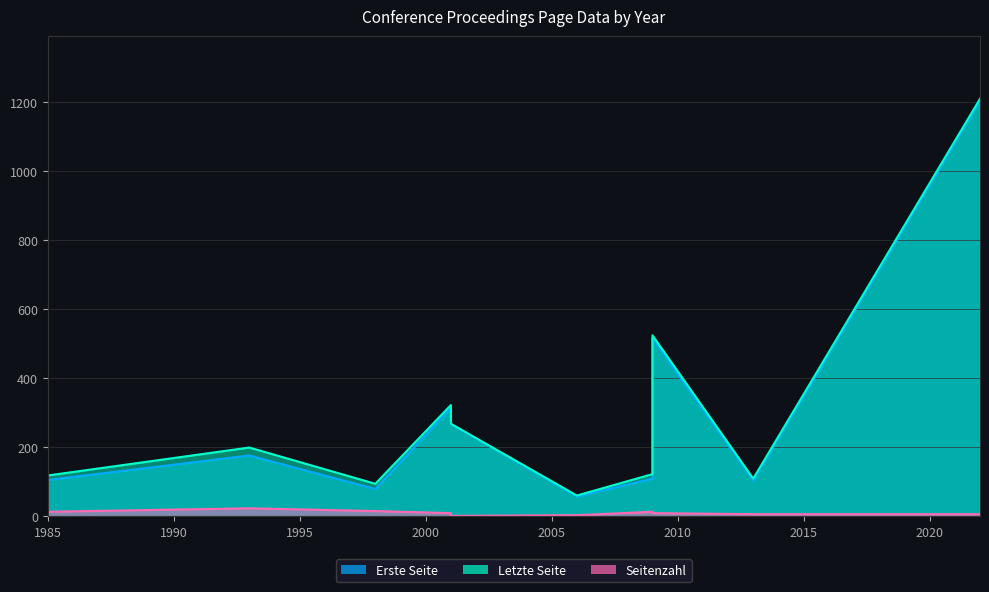

How many values in the Letzte Seite series exceed 199?

4